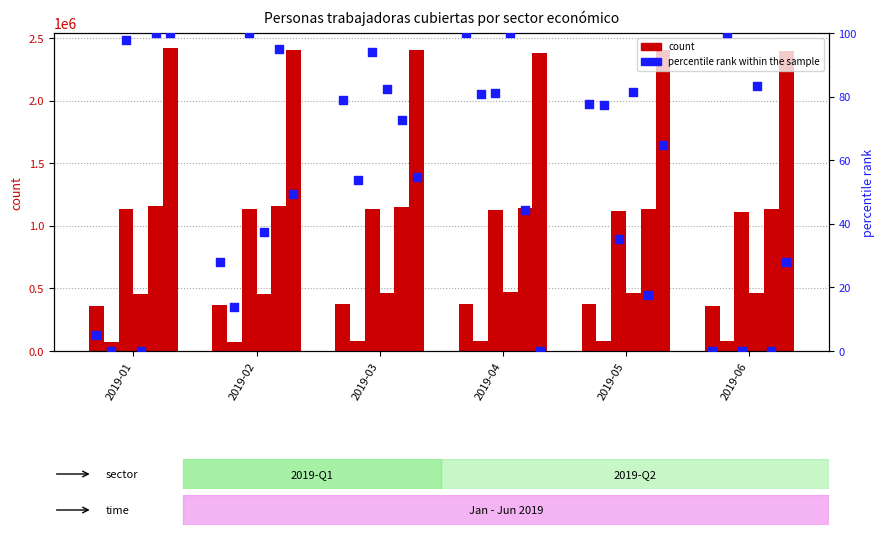

At which category is the sum across all series the highest?

2019-01